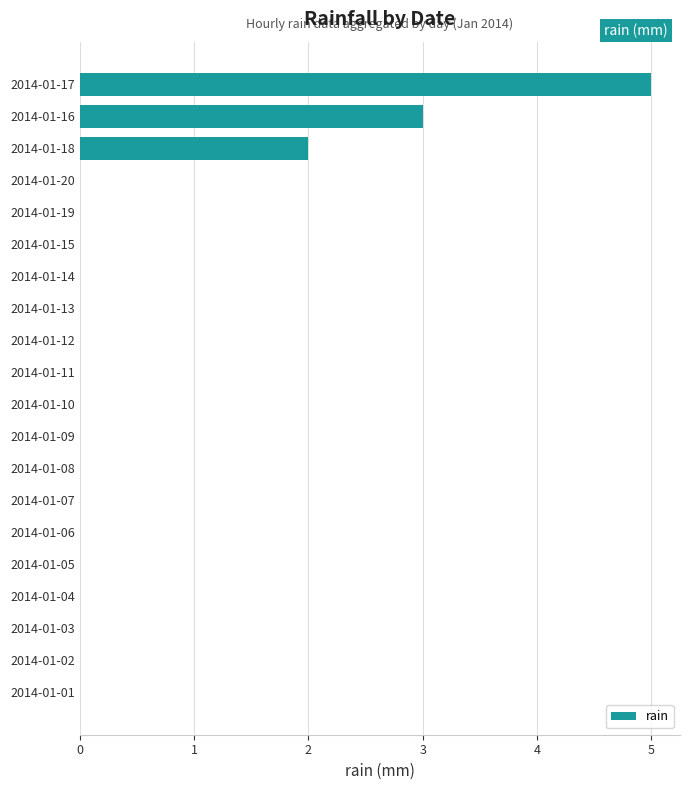

What is the sum of all values?

10